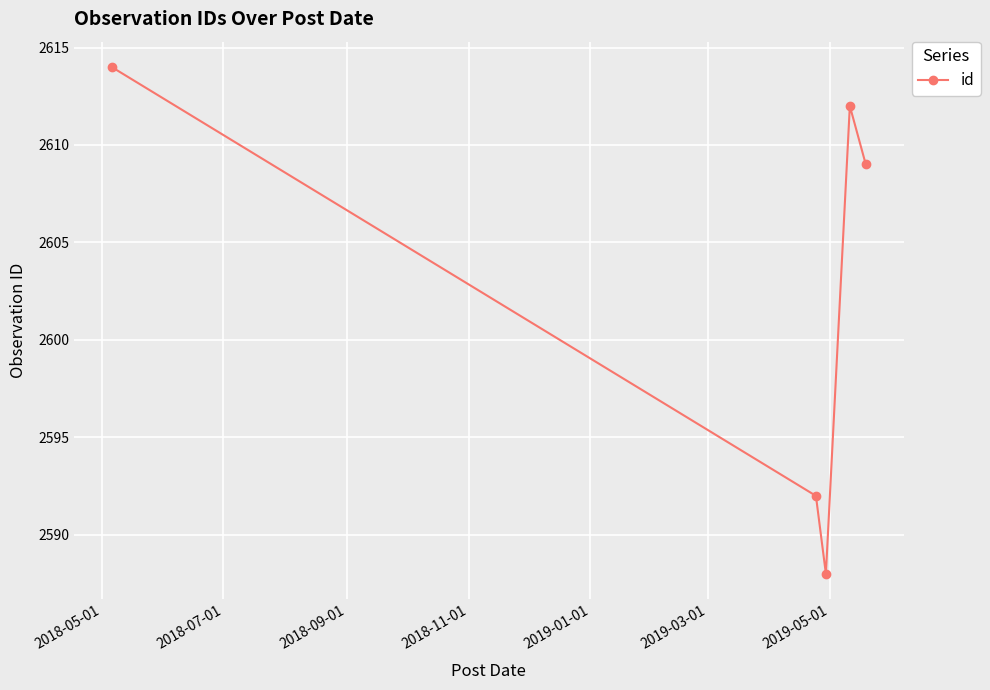

What is the value of the 4th point from the left?

2612